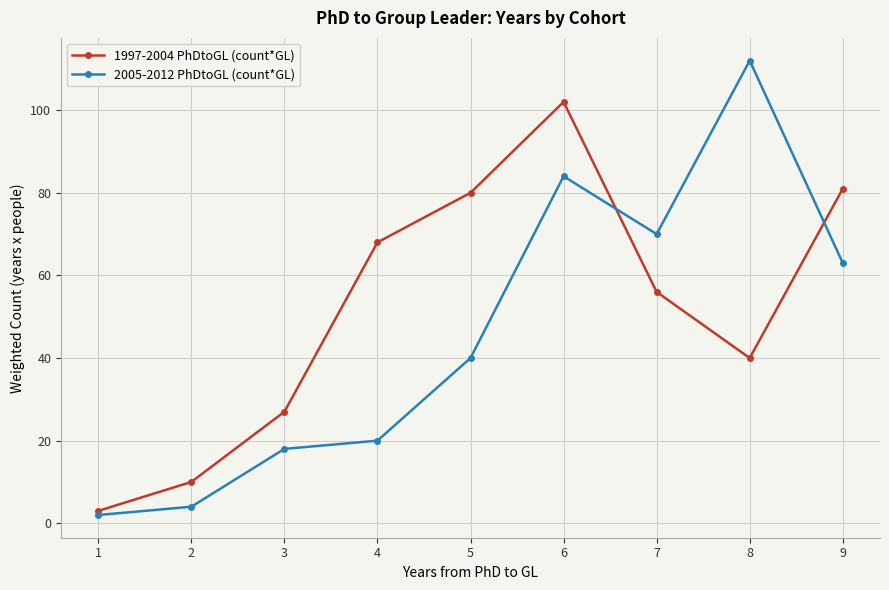

True or false: 1997-2004 PhDtoGL (count*GL) has a value of 80 at 5.

True